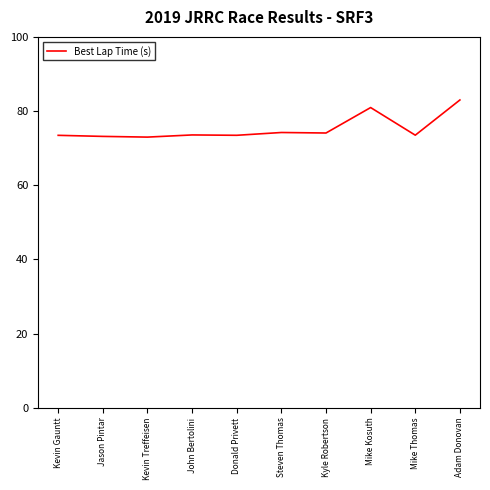

What is the maximum value shown in the chart?

83.0